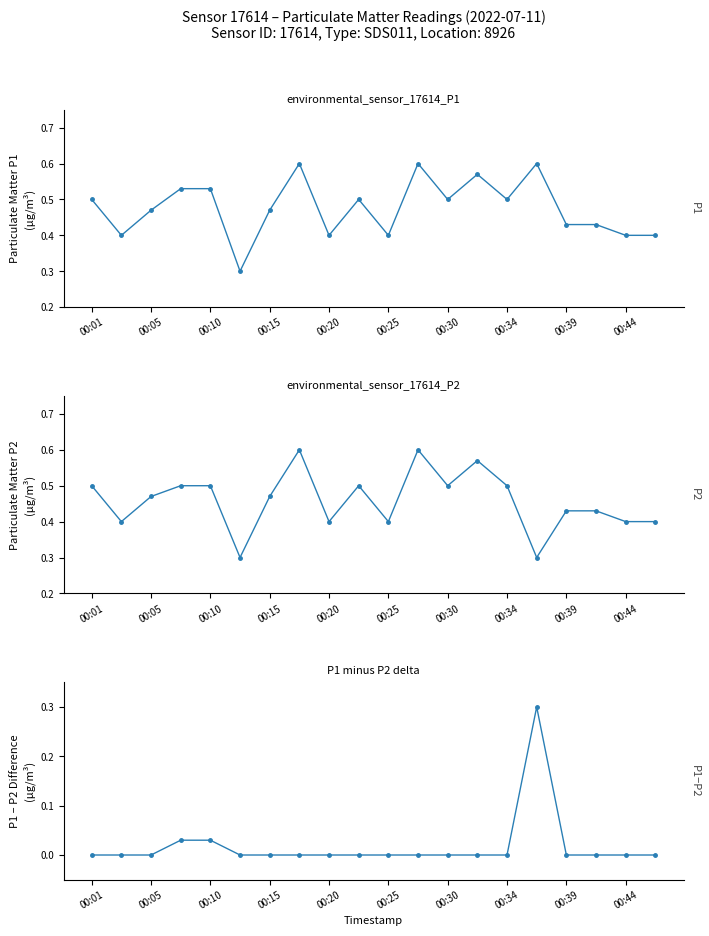

At how many categories does at least one series exceed 0?

20